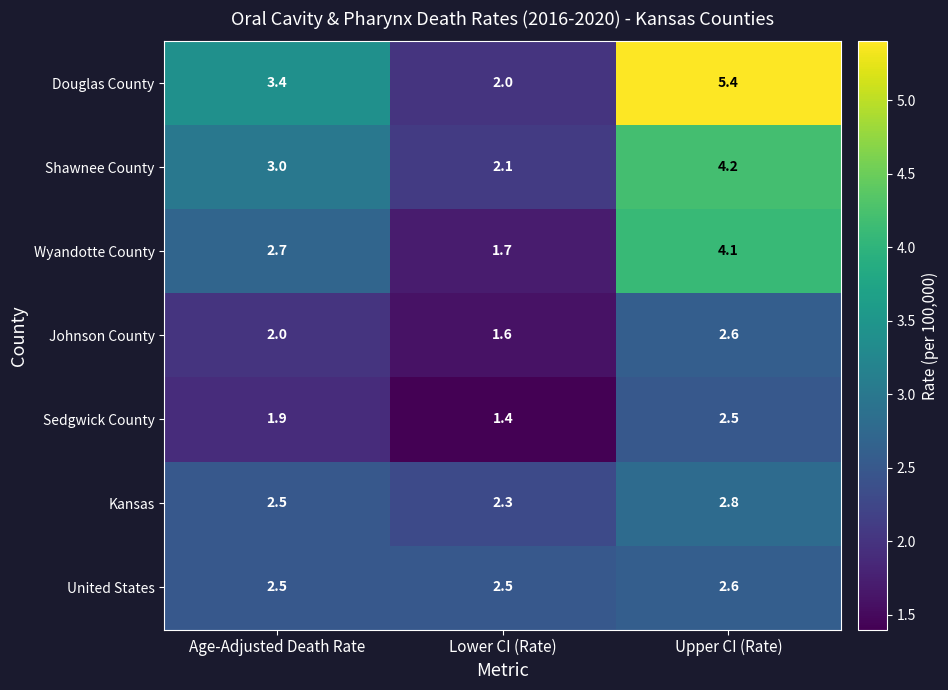

Reading right to left, what are all the values shown in this chart?

Douglas County: 5.4	2.0	3.4
Shawnee County: 4.2	2.1	3.0
Wyandotte County: 4.1	1.7	2.7
Johnson County: 2.6	1.6	2.0
Sedgwick County: 2.5	1.4	1.9
Kansas: 2.8	2.3	2.5
United States: 2.6	2.5	2.5